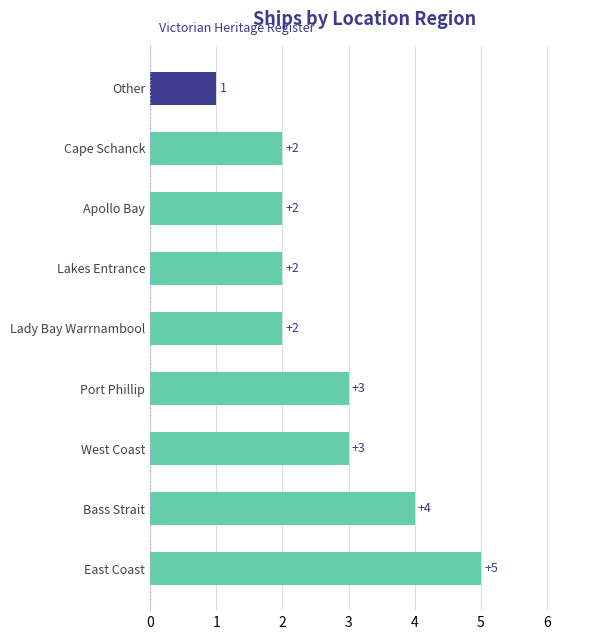

Between Other and Lakes Entrance, which is larger?

Lakes Entrance